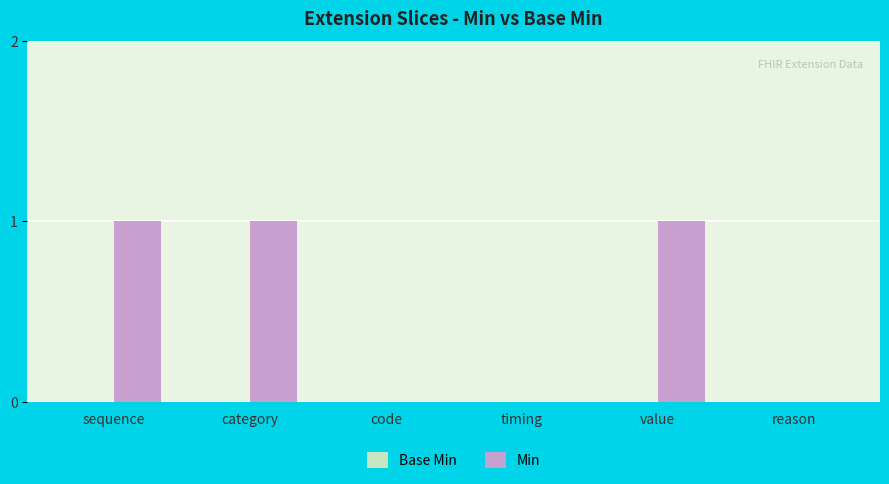

The value at sequence is 0. True or false?

False